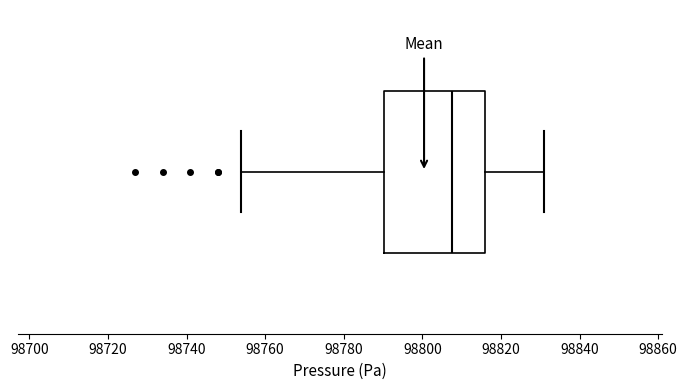

Read this box plot against the x-axis: the position of the median line, the range covered by the box, and the ends of both whiskers. The values are not printed on the chart, so give them approximately, as read against the axis.

median 98808, box 98790 to 98816, whiskers 98754 to 98832